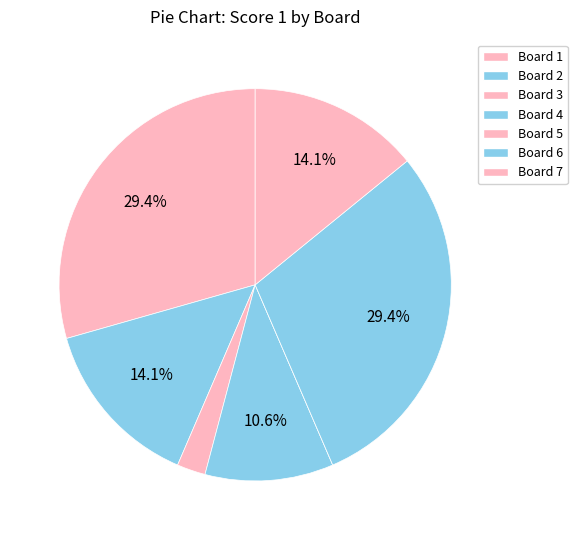

To the nearest percent, what is the difference between the largest and smallest slice percentages?

29%